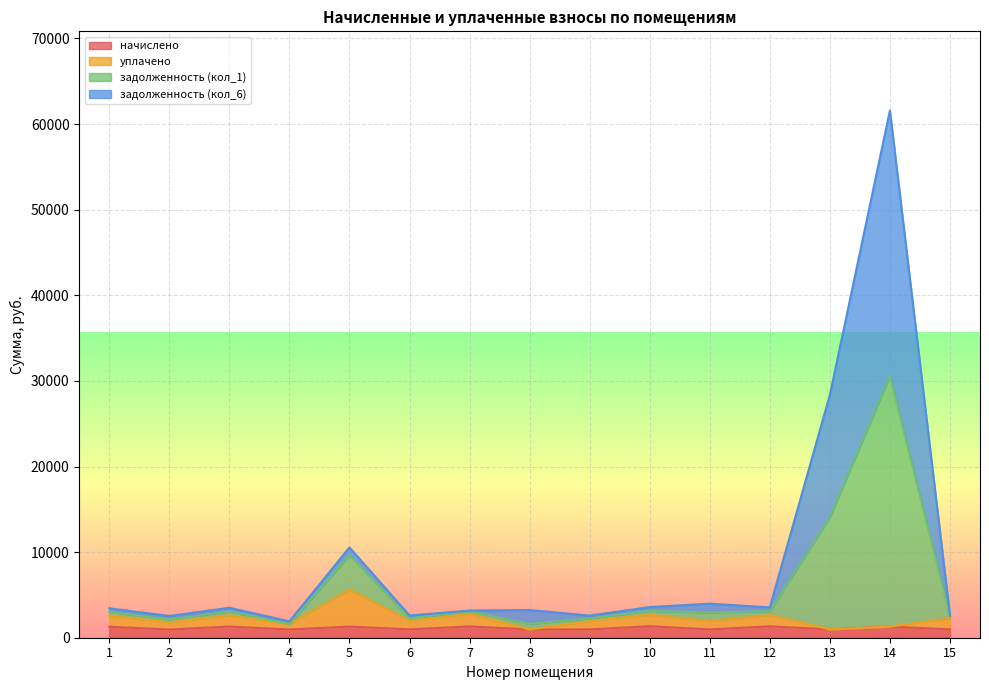

What are all the series names shown in the legend?

начислено, уплачено, задолженность (кол_1), задолженность (кол_6)